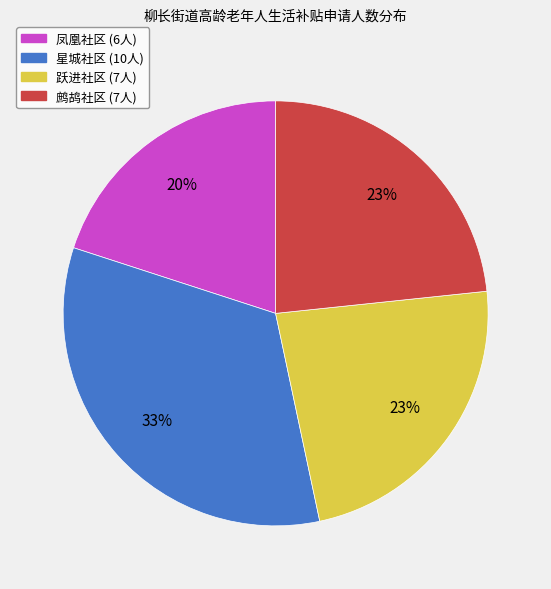

Do 凤凰社区 and 跃进社区 together represent more than half of the pie?

No